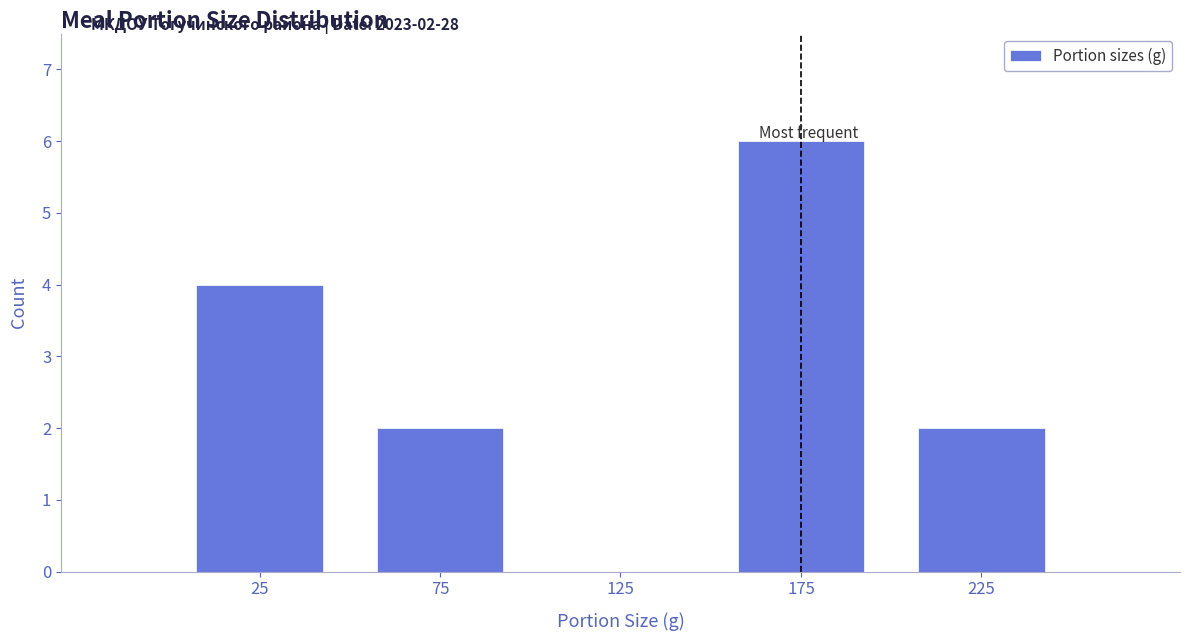

Over which range of the x-axis is the bar tallest?

150 to 200